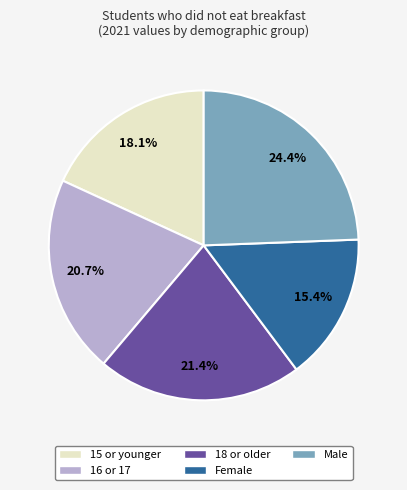

To the nearest percent, what is the average slice percentage?

20%